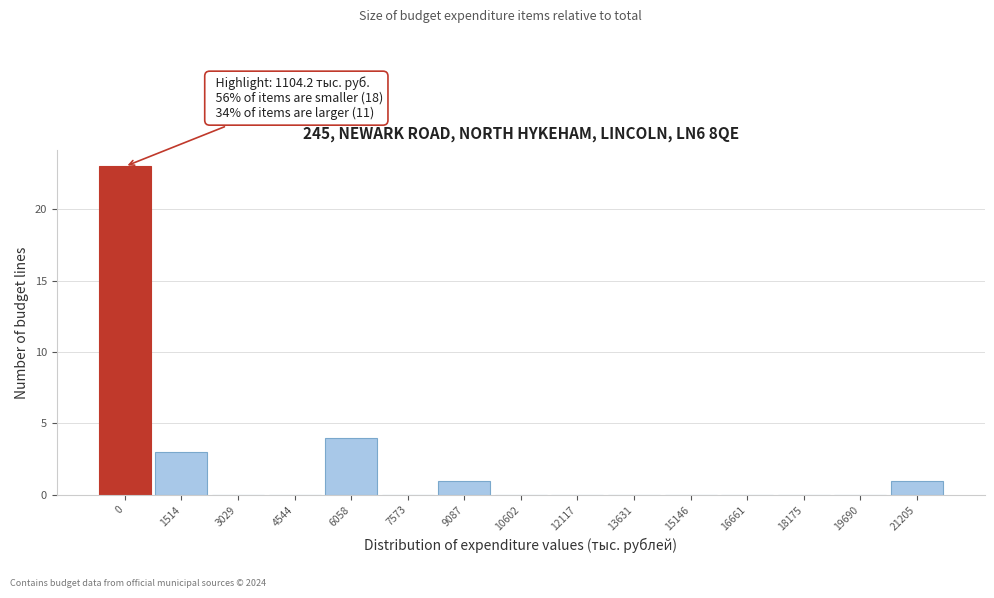

Reading left to right, extract all data points from this chart.

0=23	1514=3	3029=0	4544=0	6058=4	7573=0	9087=1	10602=0	12117=0	13631=0	15146=0	16661=0	18175=0	19690=0	21205=1